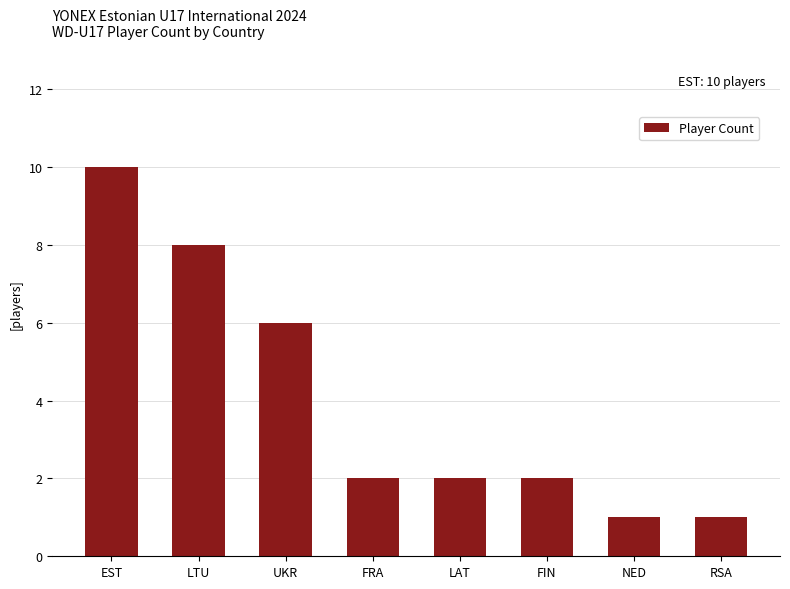

What is the change in value from EST to UKR?

-4